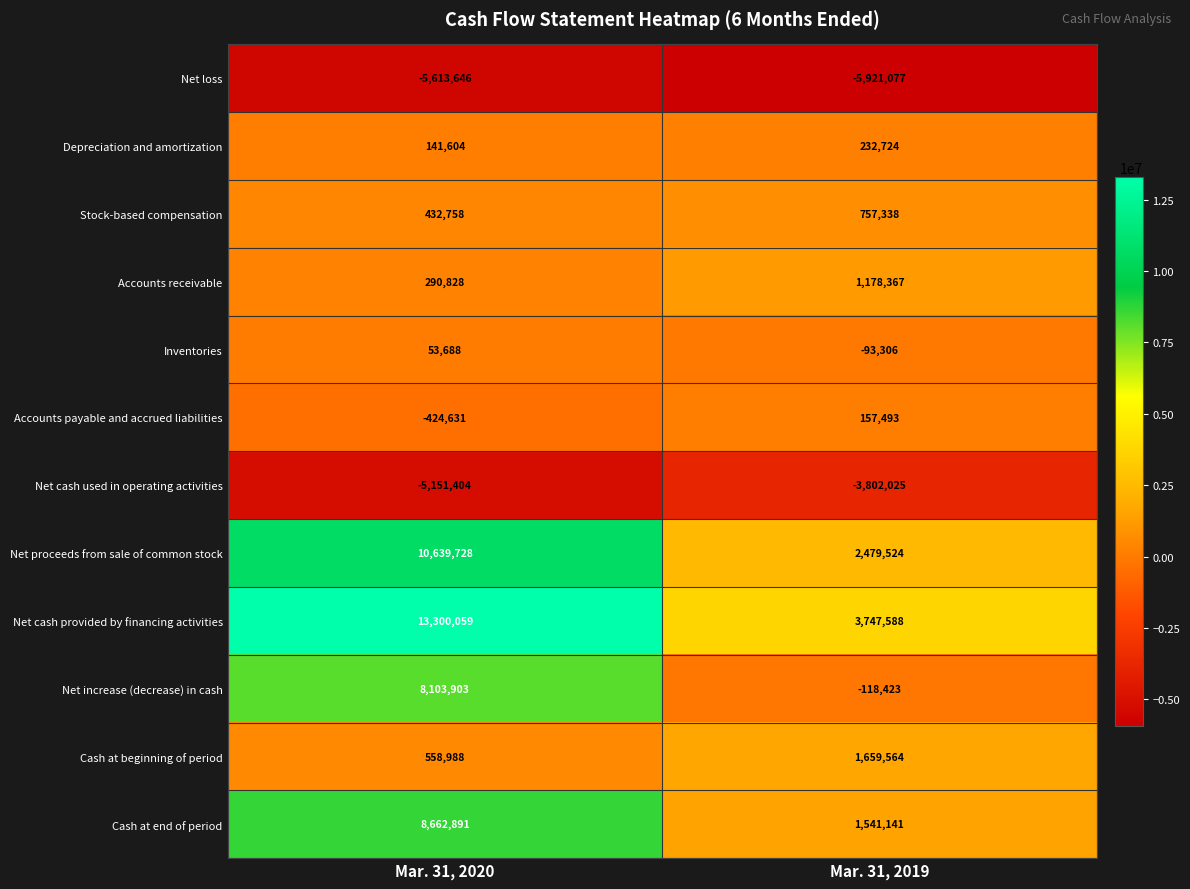

At how many categories does at least one series exceed 296018?

2